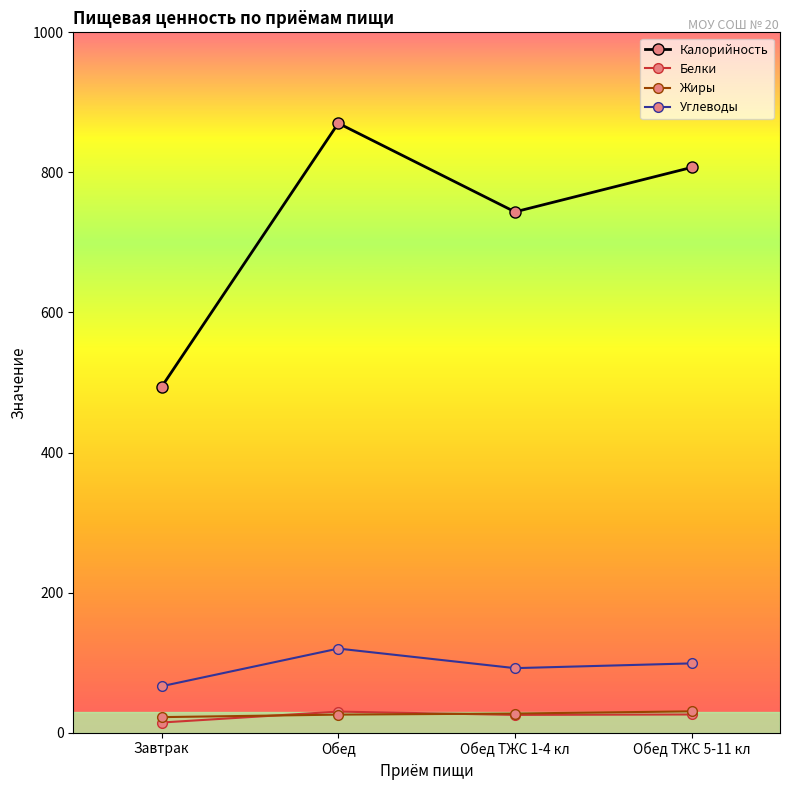

How many values in the Калорийность series are below 807?

2